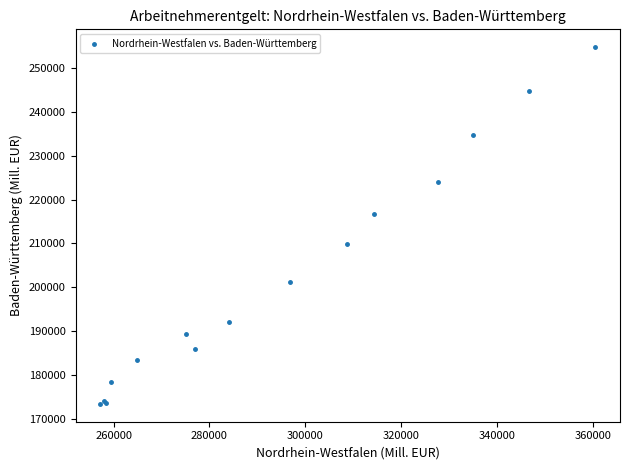

What Y value in the scatter plot is closest to 214076?

216595.4